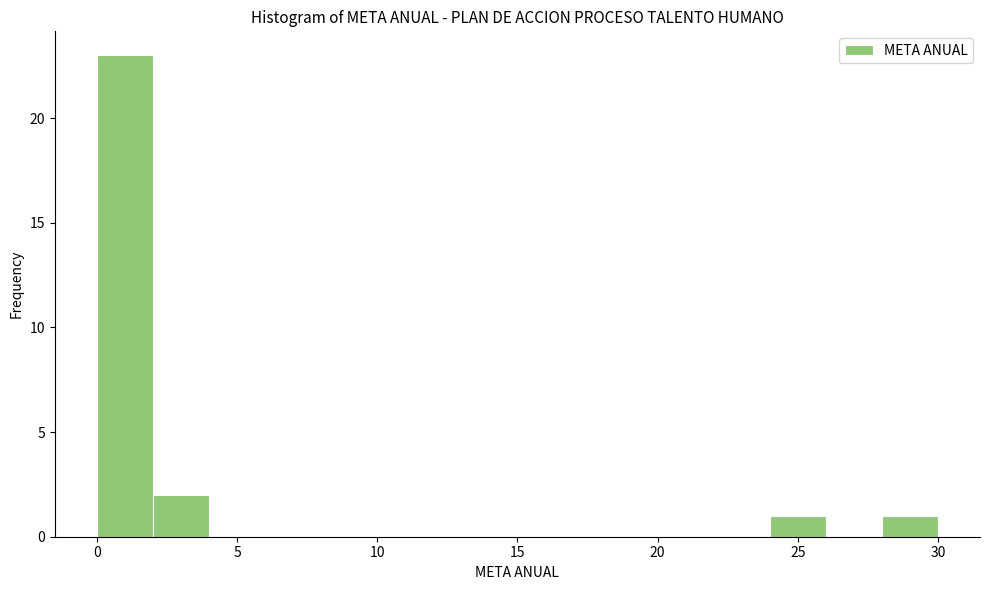

Reading left to right, list every bar in this chart as the range it spans on the x-axis followed by its height. The values are not printed on the chart, so give them approximately, as read against the axis.

0 to 2: 23
2 to 4: 2
4 to 6: 0
6 to 8: 0
8 to 10: 0
10 to 12: 0
12 to 14: 0
14 to 16: 0
16 to 18: 0
18 to 20: 0
20 to 22: 0
22 to 24: 0
24 to 26: 1
26 to 28: 0
28 to 30: 1